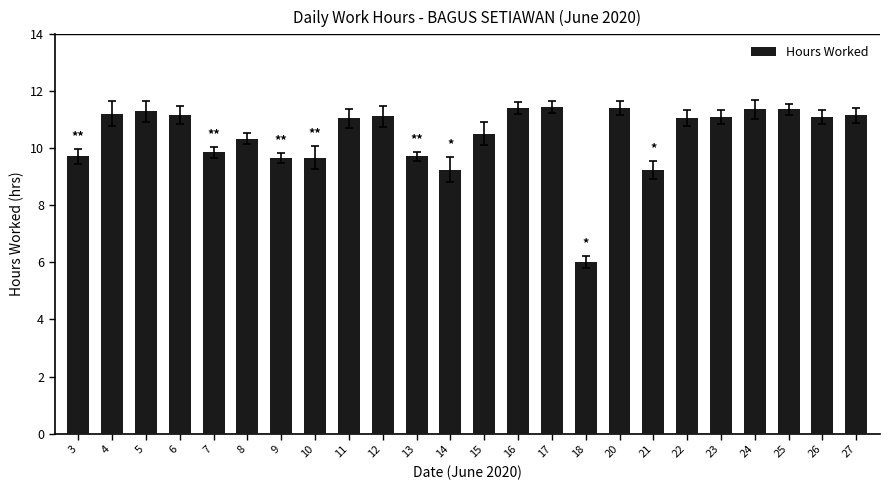

What is the value of the 18th bar from the left?

9.2